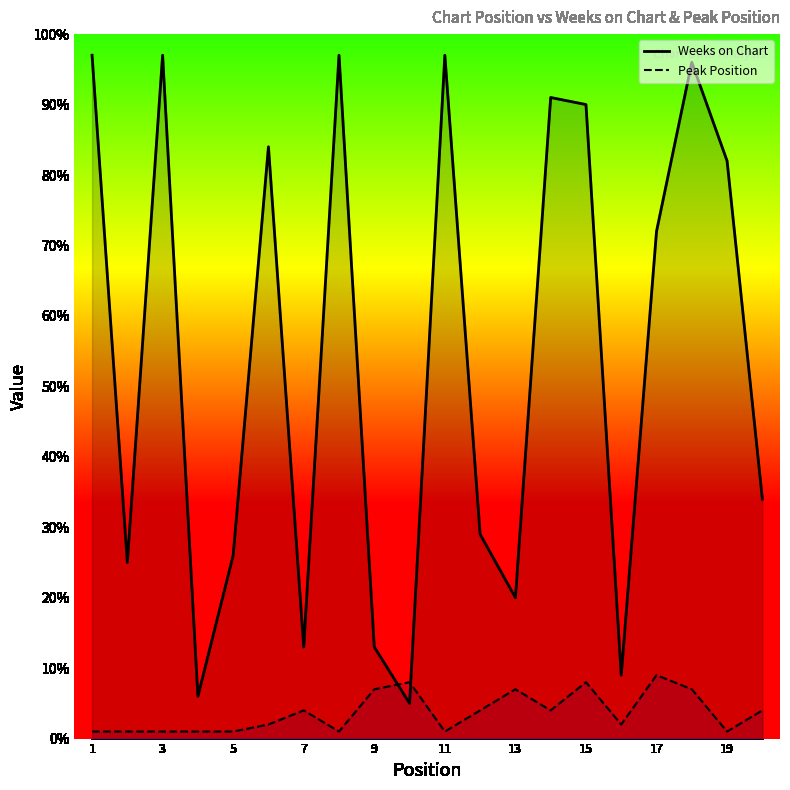

What is the smallest value displayed?

1